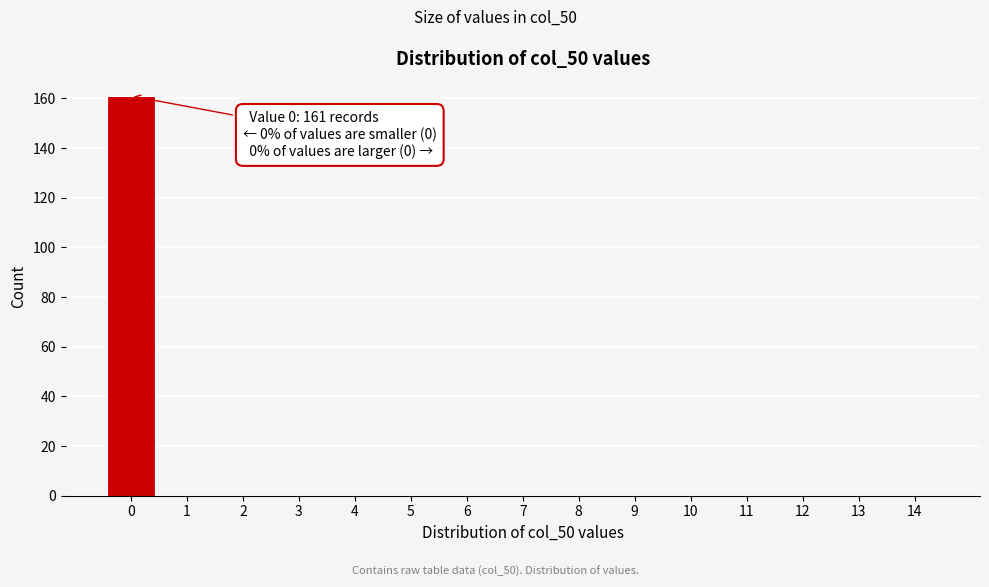

Reading right to left, extract all data points from this chart.

14=0	13=0	12=0	11=0	10=0	9=0	8=0	7=0	6=0	5=0	4=0	3=0	2=0	1=0	0=161